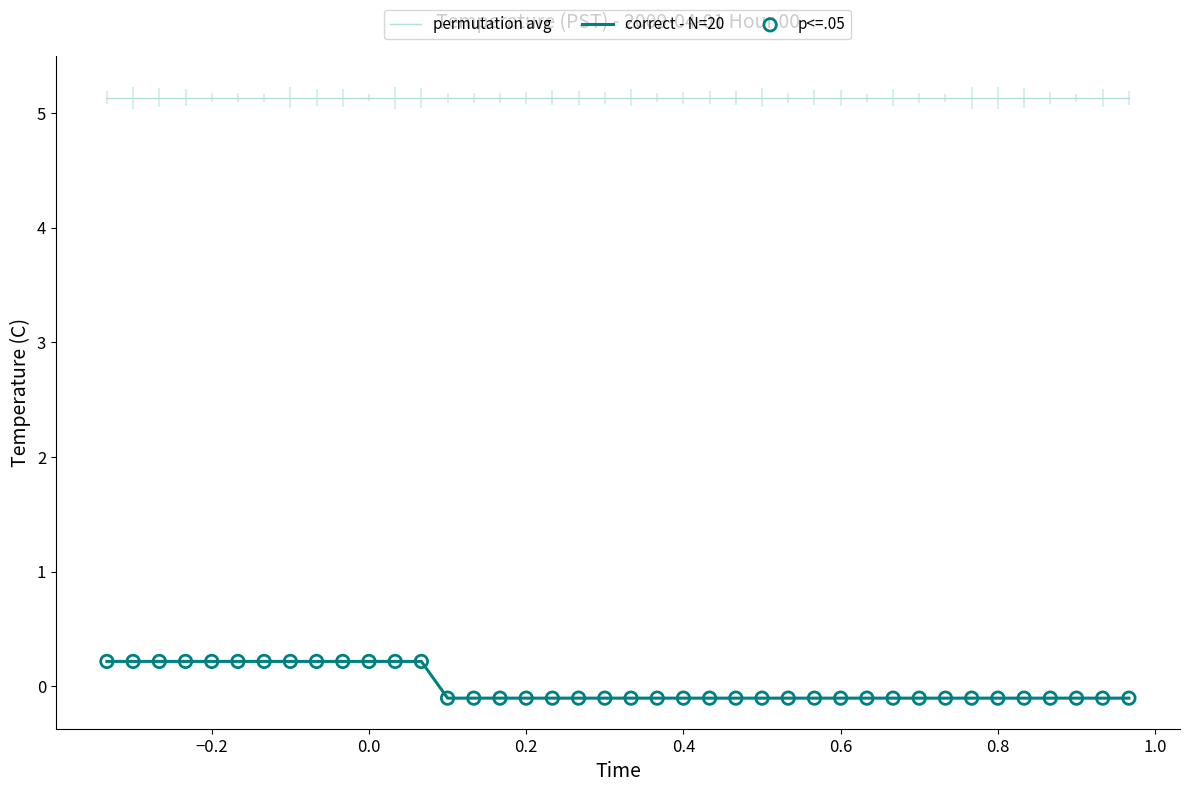

Which series has the largest total across all categories?

permutation avg